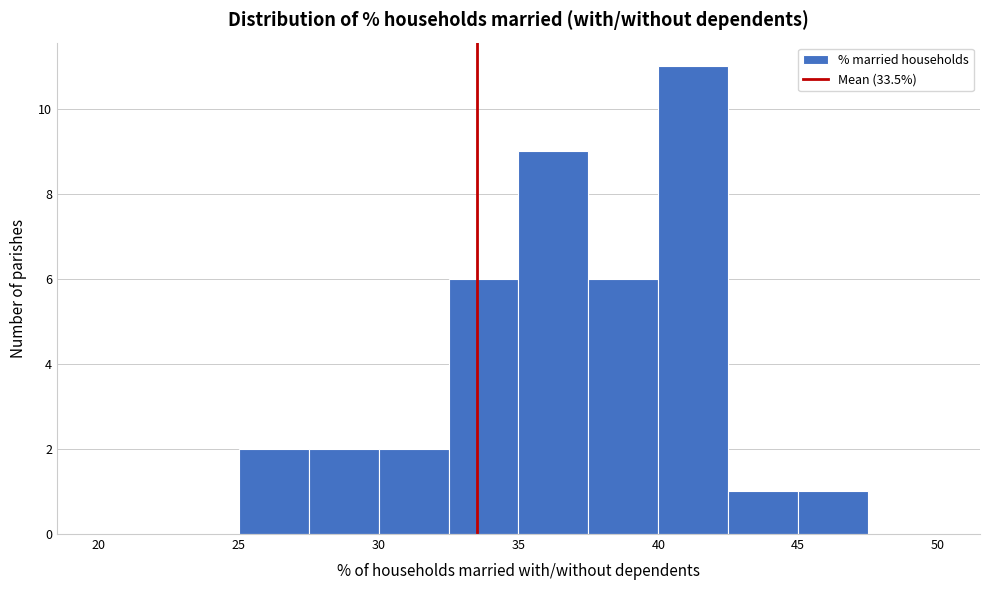

Reading left to right, transcribe this chart: for each bar, give the range it covers on the x-axis and its height. The values are not printed on the chart, so give them approximately, as read against the axis.

20.0 to 22.5: 0
22.5 to 25.0: 0
25.0 to 27.5: 2
27.5 to 30.0: 2
30.0 to 32.5: 2
32.5 to 35.0: 6
35.0 to 37.5: 9
37.5 to 40.0: 6
40.0 to 42.5: 11
42.5 to 45.0: 1
45.0 to 47.5: 1
47.5 to 50.0: 0